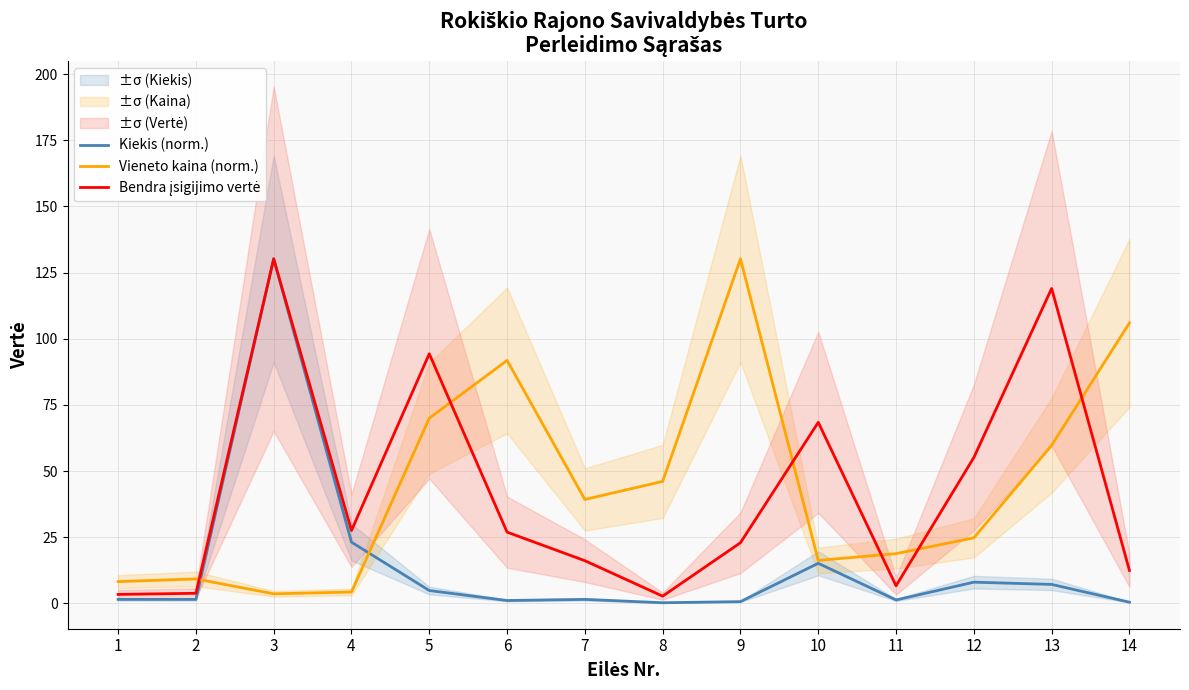

Reading left to right, list all the values displayed in this chart.

Kiekis (norm.): 1.5	1.5	130.2	23.1	4.8	1.0	1.5	0.2	0.6	15.1	1.3	8.0	7.1	0.4
Vieneto kaina (norm.): 8.2	9.2	3.6	4.3	70.0	91.8	39.2	46.1	130.2	16.2	18.8	24.7	59.7	106.0
Bendra įsigijimo vertė: 3.4	3.8	130.2	27.5	94.3	26.9	16.1	2.7	22.9	68.4	6.6	55.1	119.0	12.4